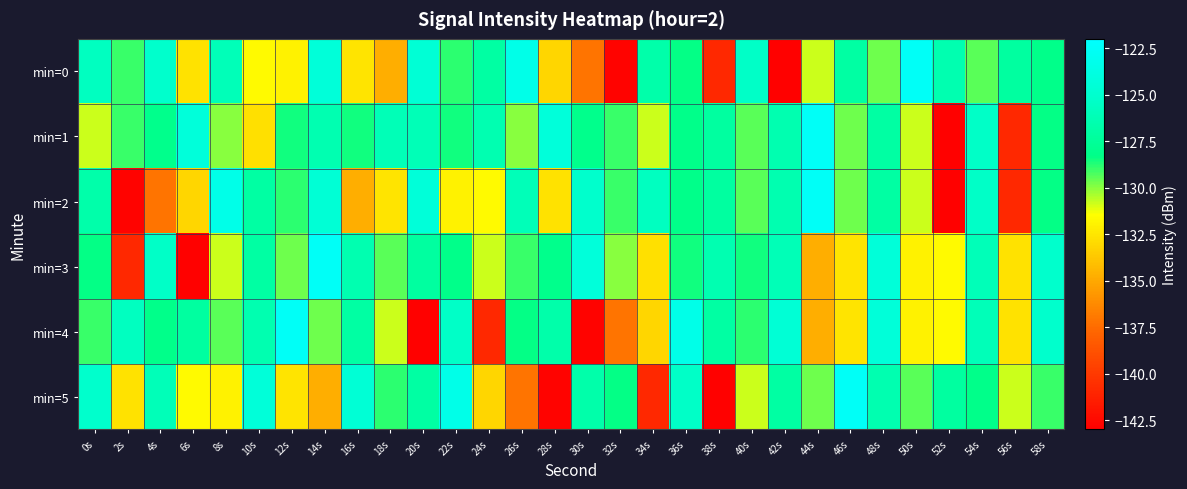

List the series in order of their peak value, highest first.

min=0, min=1, min=2, min=3, min=4, min=5